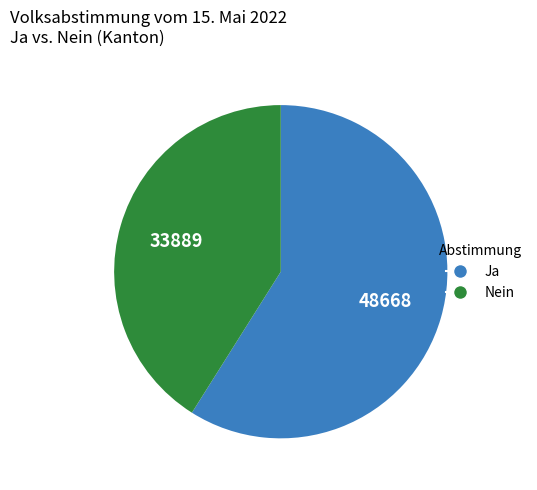

Which has a higher value, Ja or Nein?

Ja